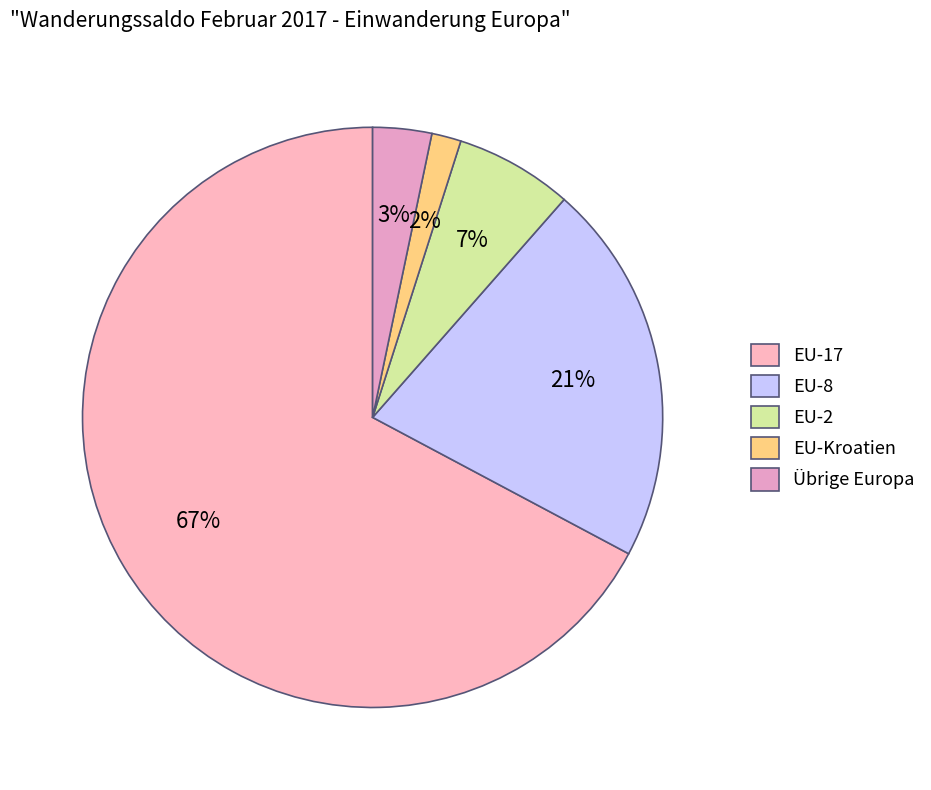

How many slices are in this pie chart?

5